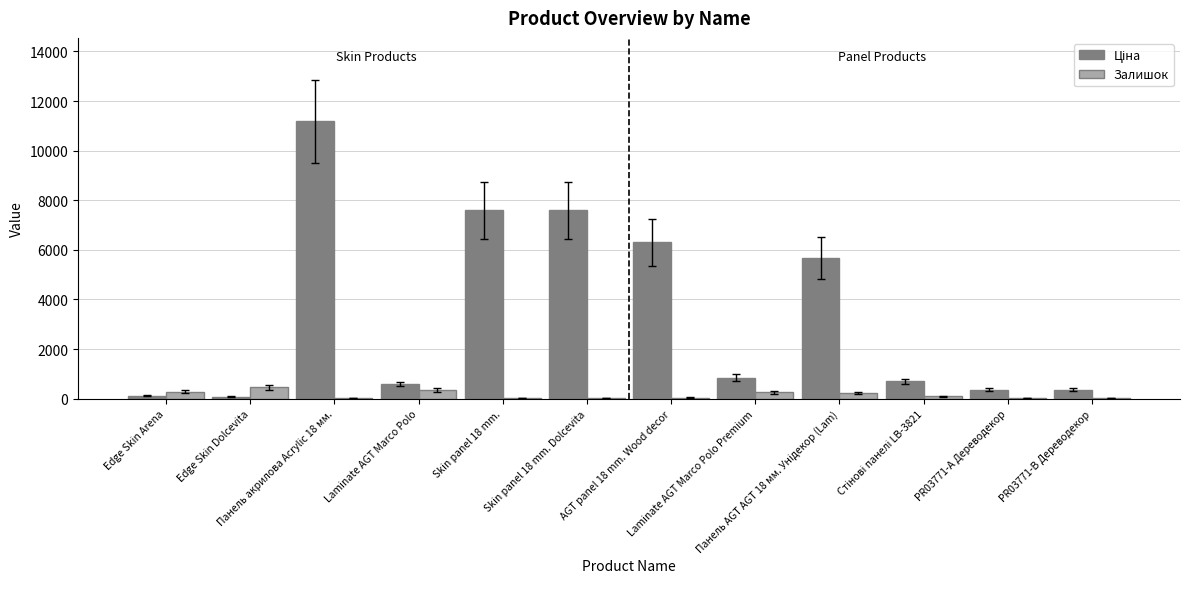

What is the maximum value for Залишок?

452.8